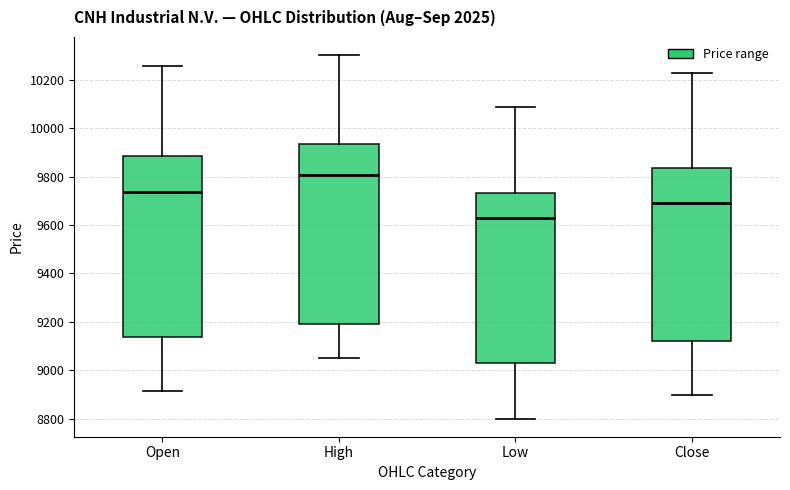

Where does the upper whisker of the box for Low end on the y-axis? The values are not printed on the chart, so give them approximately, as read against the axis.

10080